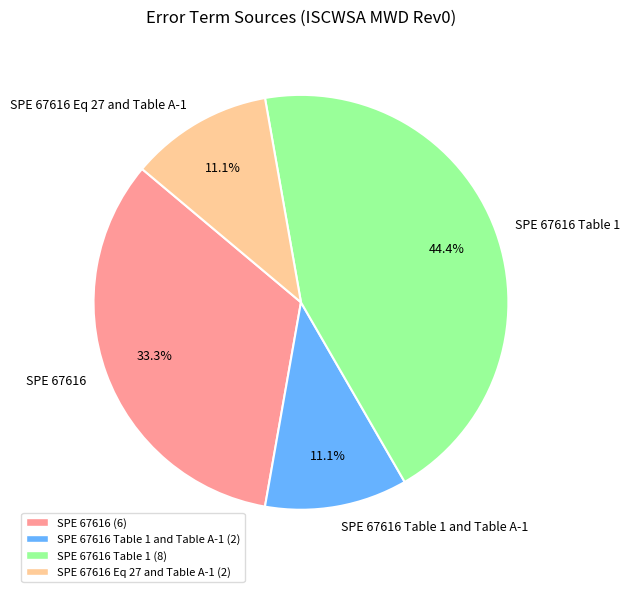

To the nearest percent, what is the difference between the largest and smallest slice percentages?

33%